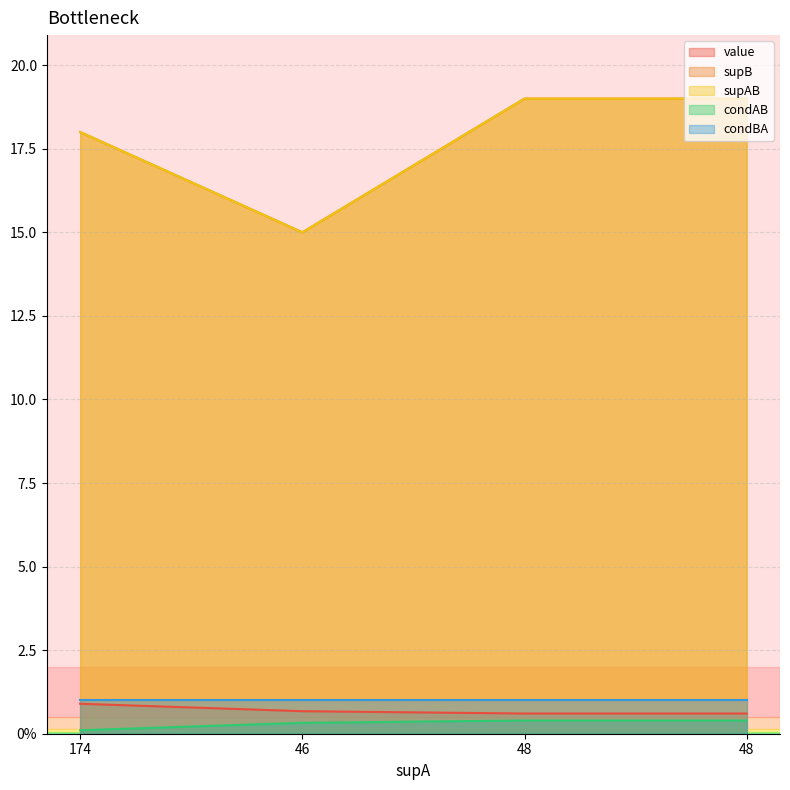

At which label is condAB closest to 0?

174